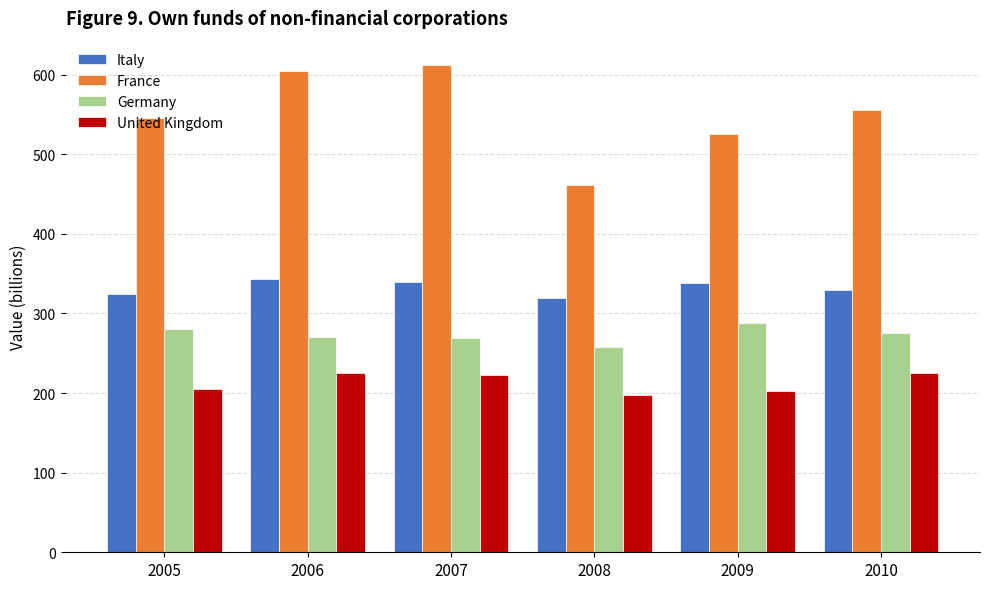

At which label does United Kingdom reach its minimum?

2008